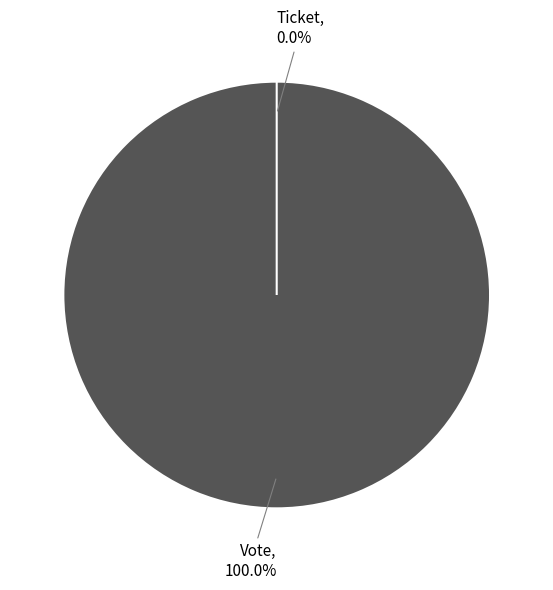

What is the largest slice in the pie chart?

Vote